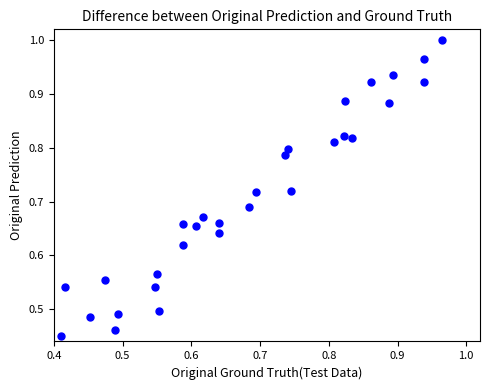

Count the number of points in this scatter plot.

30